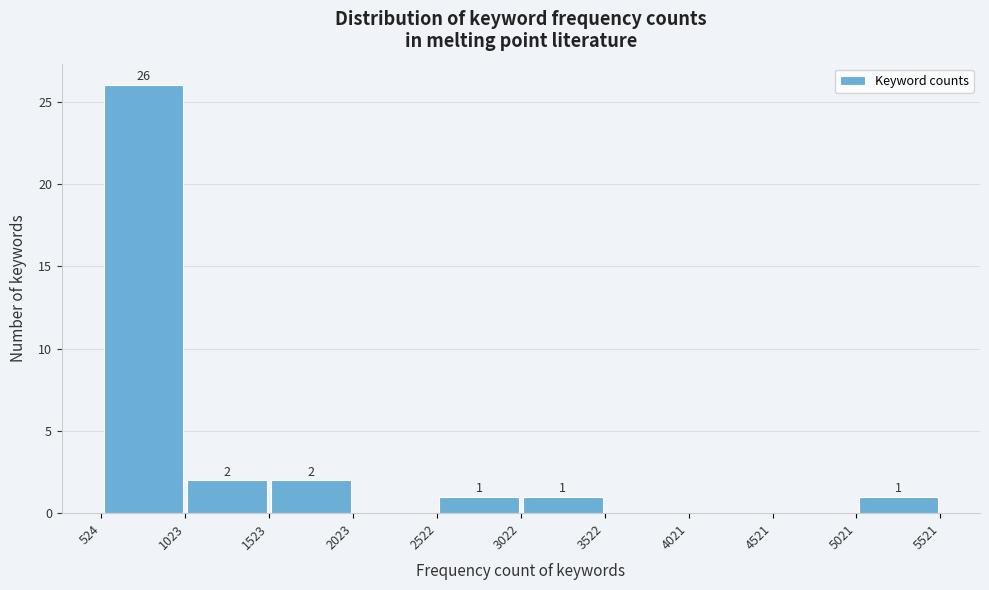

Over which range of the x-axis is the bar tallest?

524 to 1023